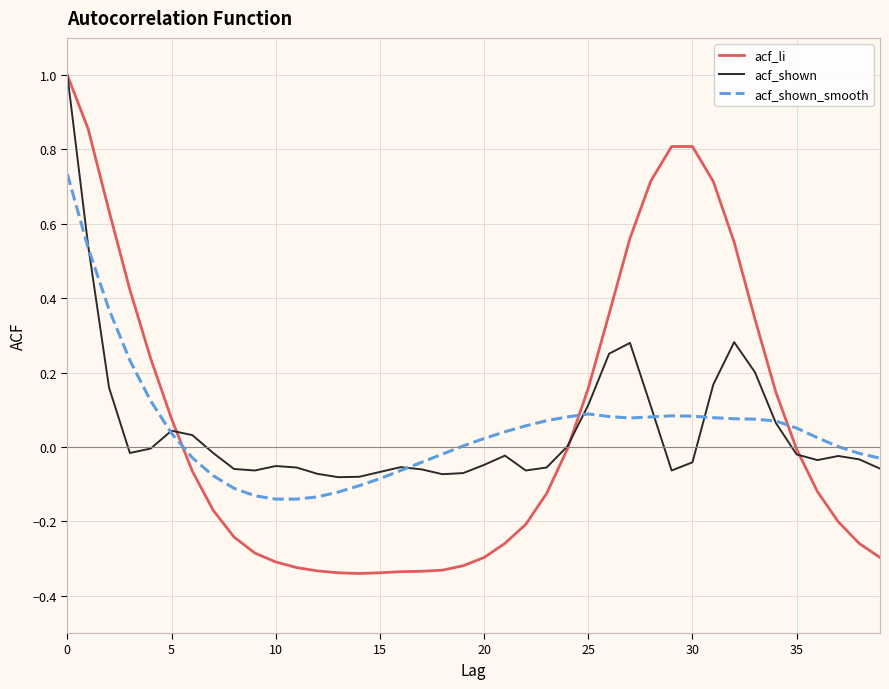

What is the highest value of the acf_li series?

1.0